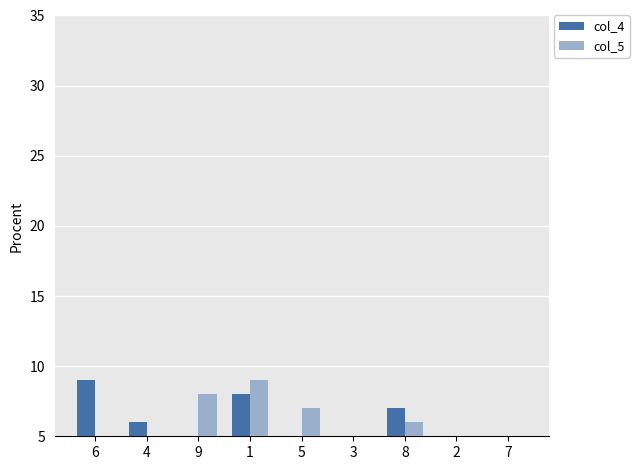

What is the lowest value of the col_4 series?

1